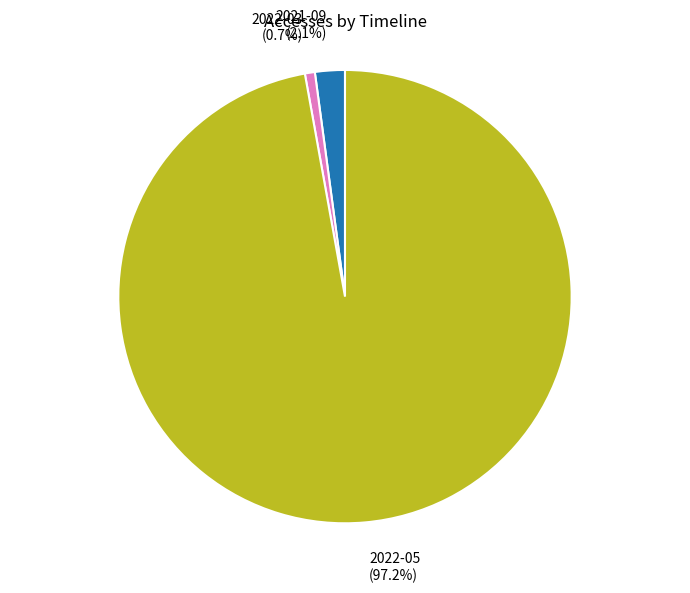

Is there a majority slice in this chart?

Yes